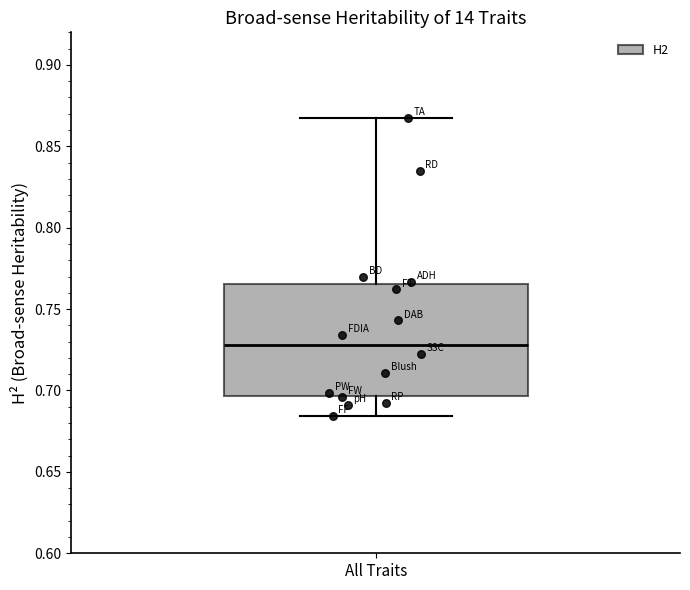

Transcribe this box plot: give where the median line is, the range the box spans, and where the two whiskers end, as read against the y-axis. The values are not printed on the chart, so give them approximately, as read against the axis.

median 0.730, box 0.695 to 0.765, whiskers 0.685 to 0.870